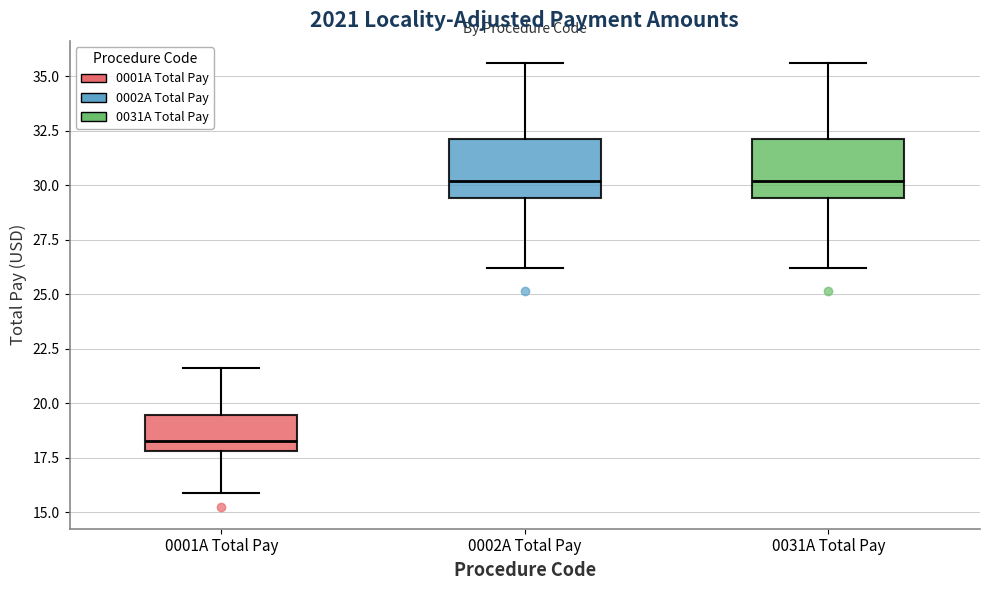

Where does the lower whisker of the box for 0001A Total Pay end on the y-axis? The values are not printed on the chart, so give them approximately, as read against the axis.

16.0